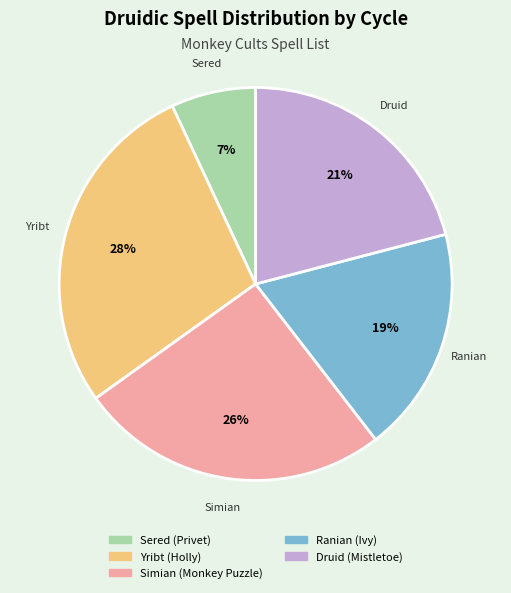

Is Druid (Mistletoe) the majority of the pie?

No